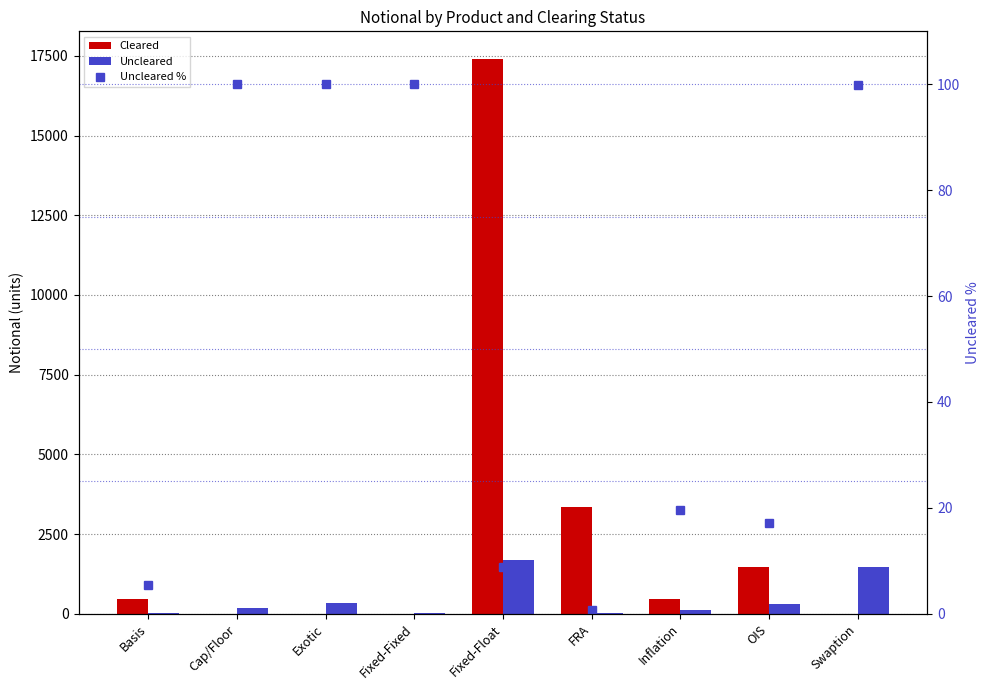

Which series has the widest spread of values?

Cleared